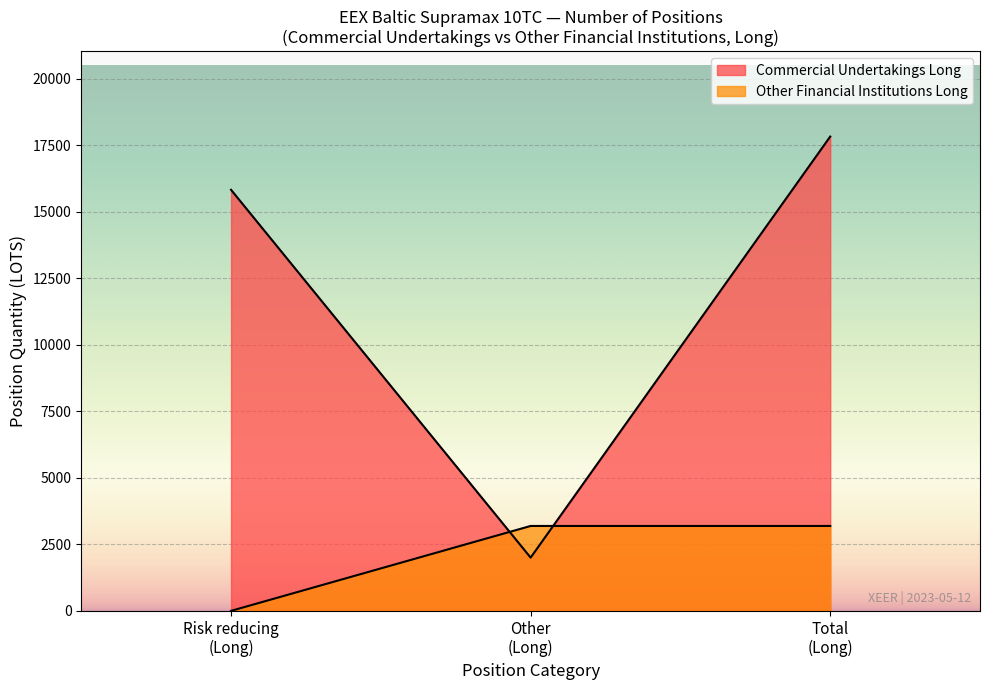

Which has a higher value, Other-Long or Risk reducing-Long?

Risk reducing-Long